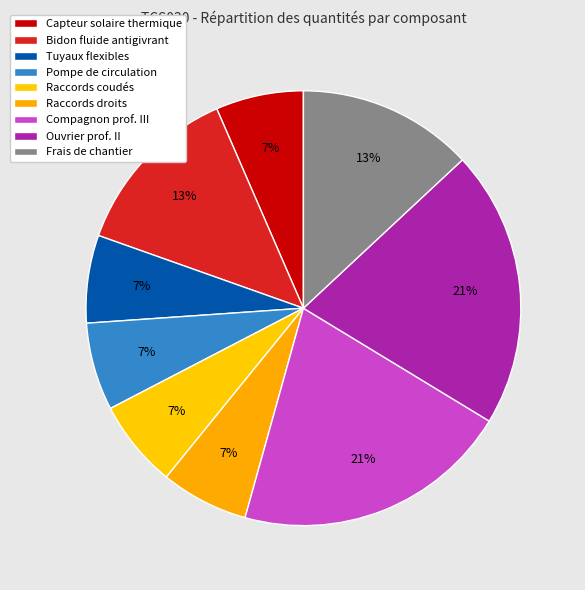

Is it true that Frais de chantier is 13% of the pie?

True